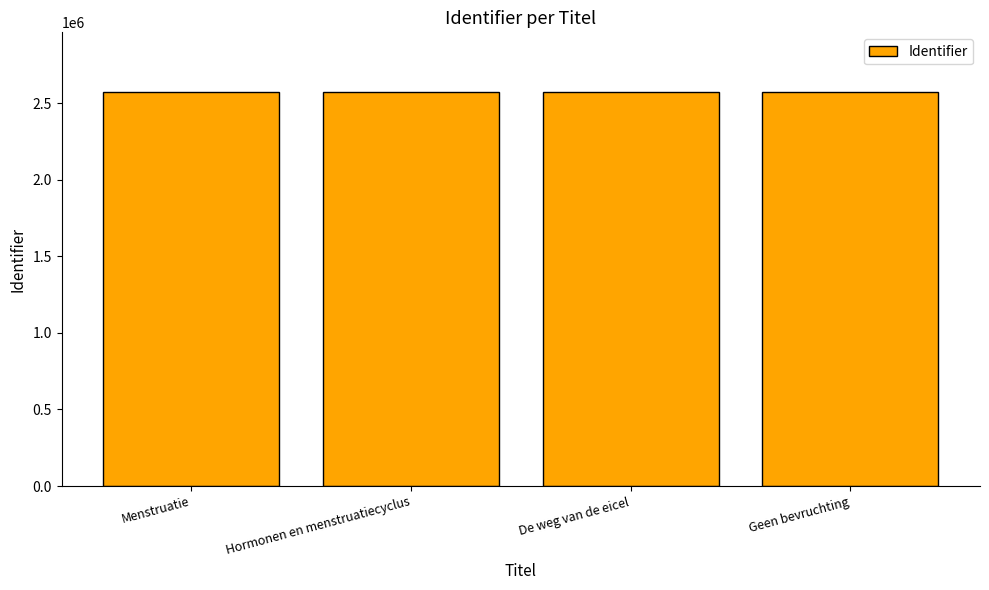

What is the value of the 4th bar from the left?

2575484